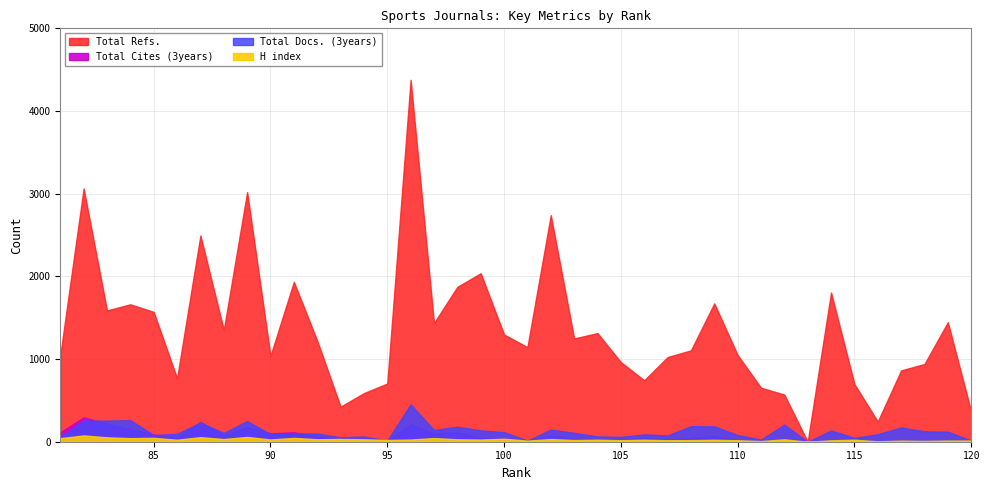

What is the sum of all Total Refs. values?

54085